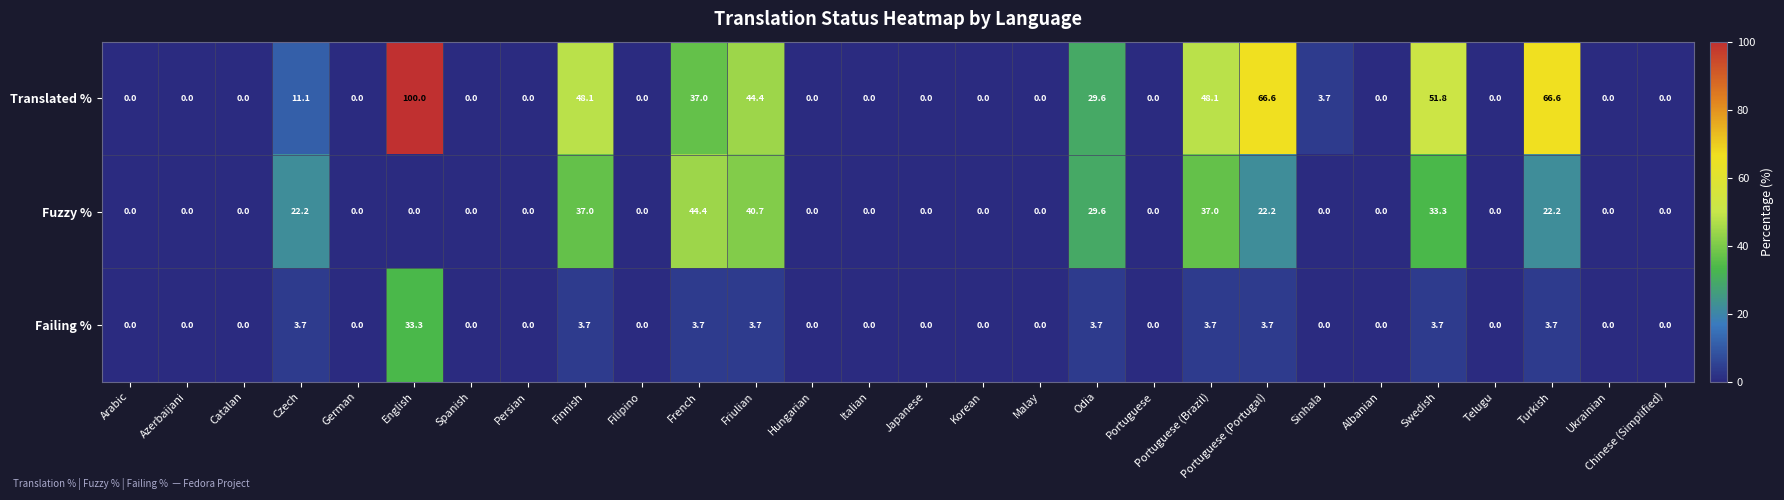

What is the difference between the Fuzzy % values at Italian and French?

44.4